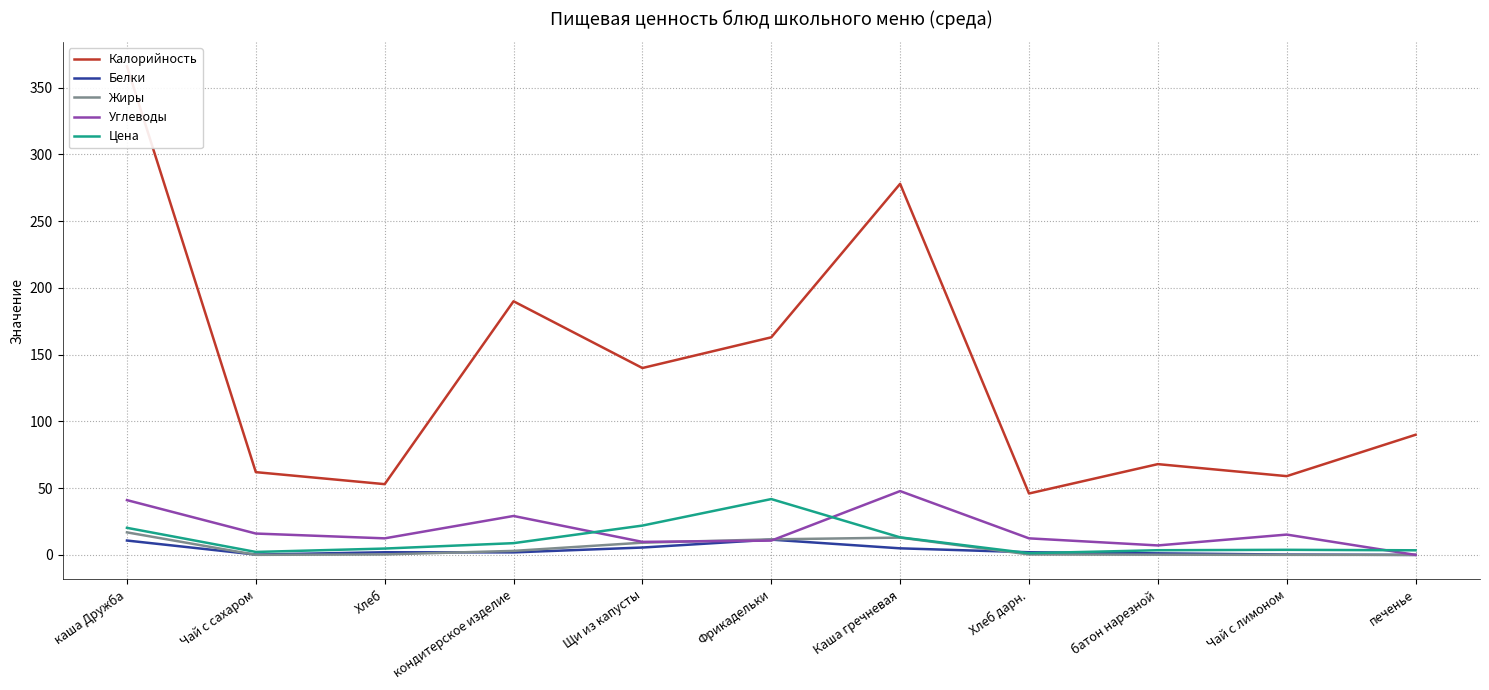

Count the number of categories in the chart.

11